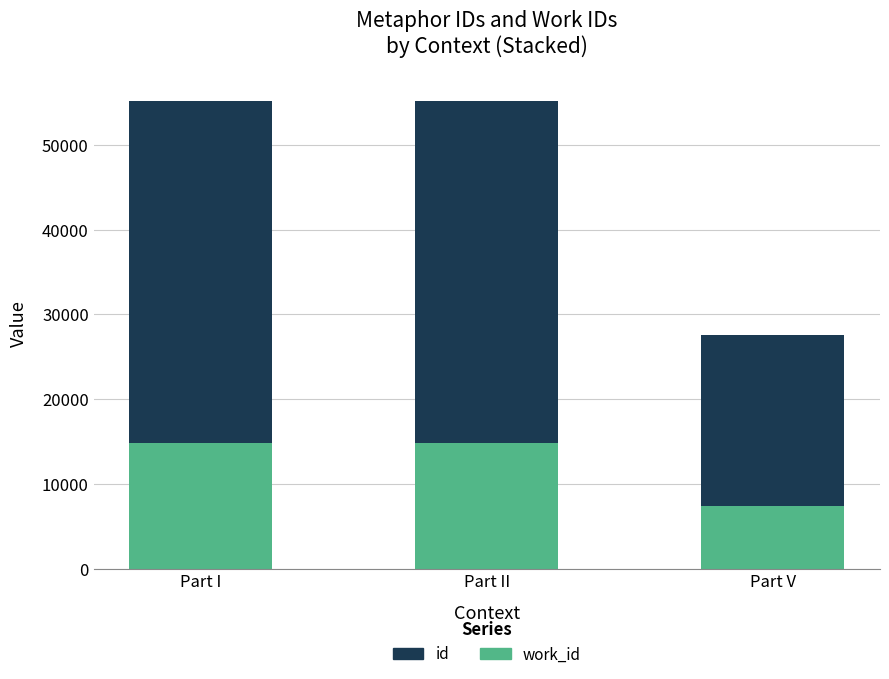

What is the total value across all series at Part II?

55174